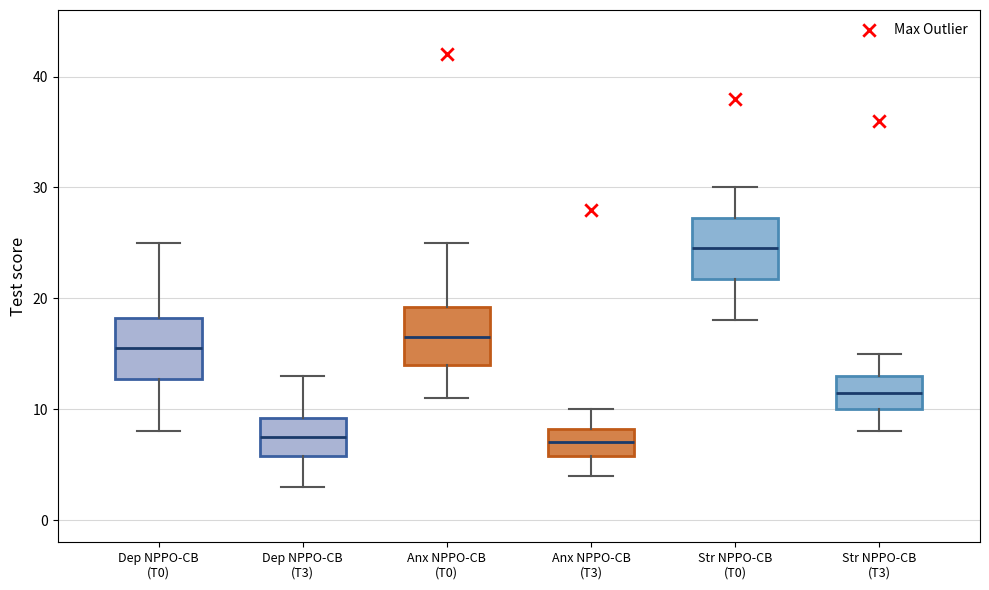

Reading left to right, transcribe this box plot: for each box, give where its median line is, the range the box spans, and where its two whiskers end, as read against the y-axis. The values are not printed on the chart, so give them approximately, as read against the axis.

Dep NPPO-CB (T0): median 16, box 13 to 18, whiskers 8 to 25
Dep NPPO-CB (T3): median 8, box 6 to 9, whiskers 3 to 13
Anx NPPO-CB (T0): median 17, box 14 to 19, whiskers 11 to 25
Anx NPPO-CB (T3): median 7, box 6 to 8, whiskers 4 to 10
Str NPPO-CB (T0): median 25, box 22 to 27, whiskers 18 to 30
Str NPPO-CB (T3): median 12, box 10 to 13, whiskers 8 to 15